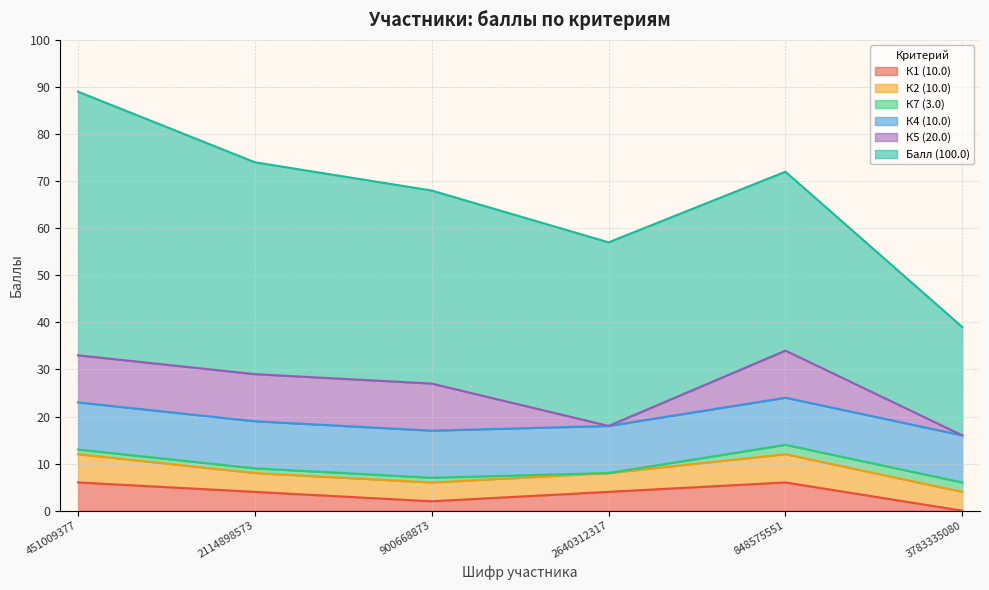

True or false: К2 (10.0) has a value of 4 at 2640312317.

True